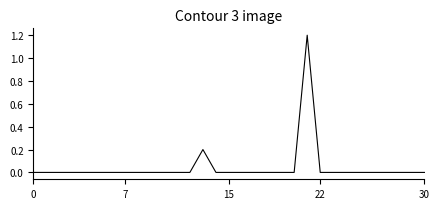

What is the greatest value displayed?

1.2